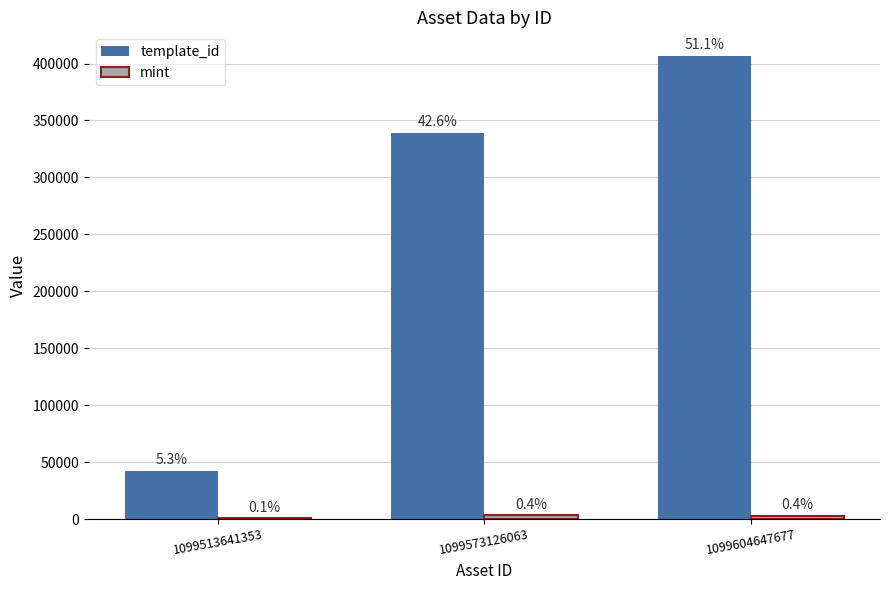

What is the value of the template_id bar at the 3rd from the left?

407032